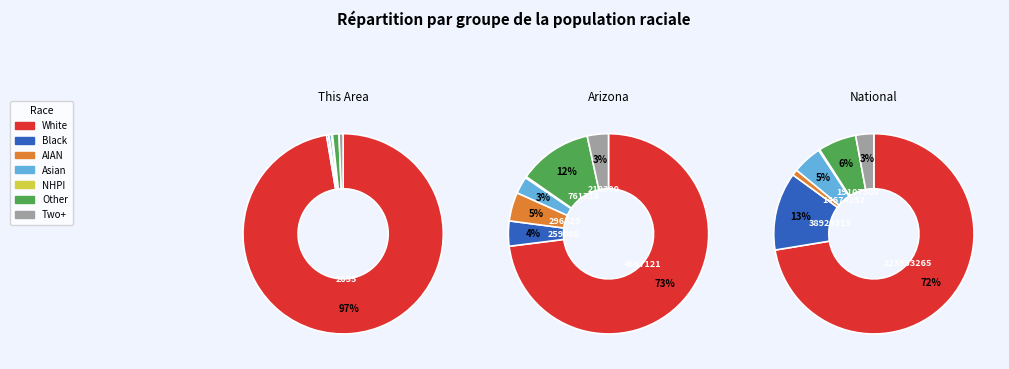

Count the number of slices in the pie.

7